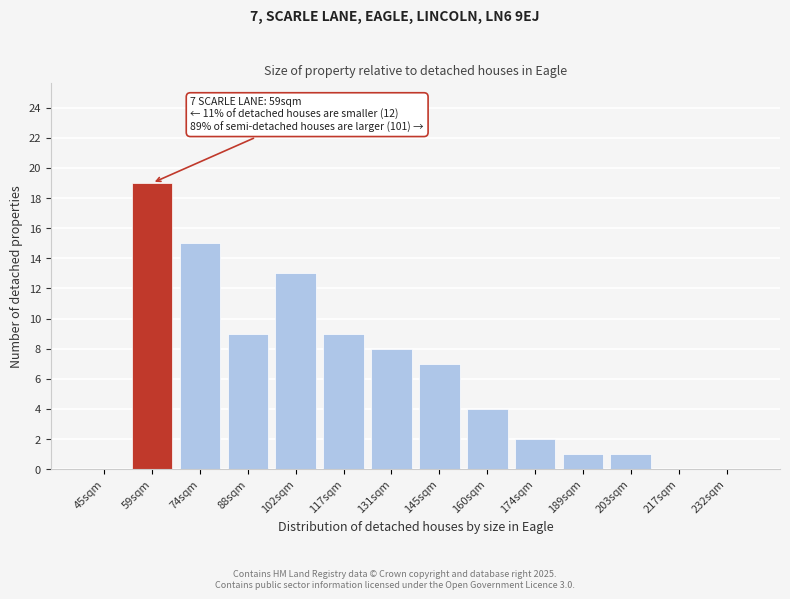

Reading right to left, extract all data points from this chart.

232sqm=0	217sqm=0	203sqm=1	189sqm=1	174sqm=2	160sqm=4	145sqm=7	131sqm=8	117sqm=9	102sqm=13	88sqm=9	74sqm=15	59sqm=19	45sqm=0